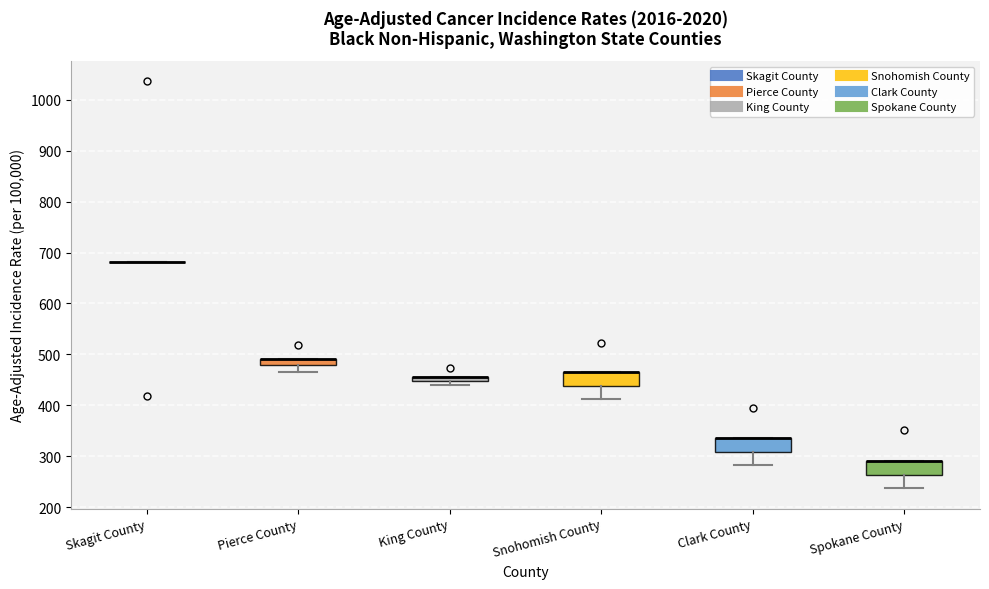

Where is the upper edge of the box for Spokane County on the y-axis? The values are not printed on the chart, so give them approximately, as read against the axis.

290